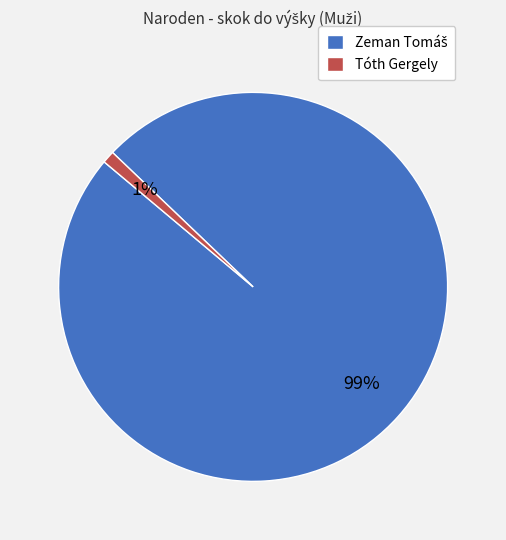

To the nearest percent, what is the difference between the largest and smallest slice percentages?

98%